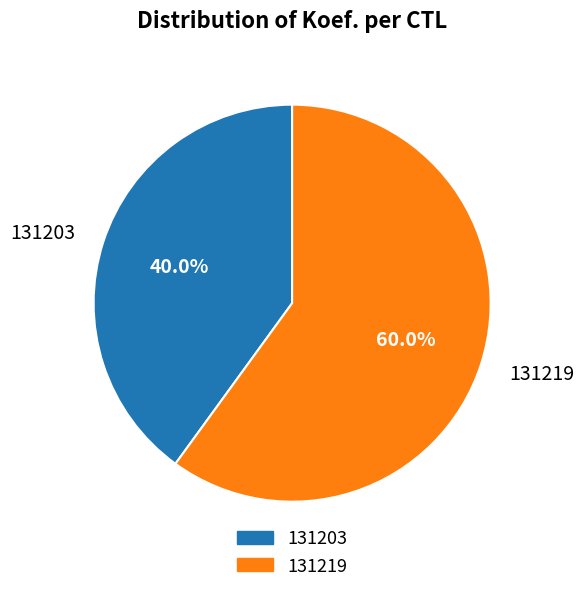

What portion of the pie excludes 131219?

40.0%